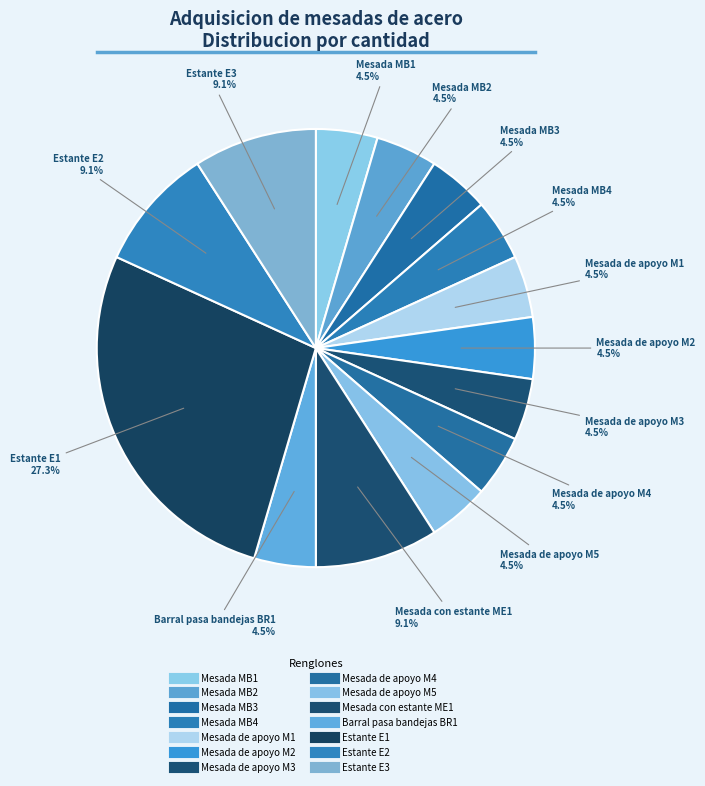

Is the sum of Mesada de apoyo M1 and Mesada MB2 greater than half?

No